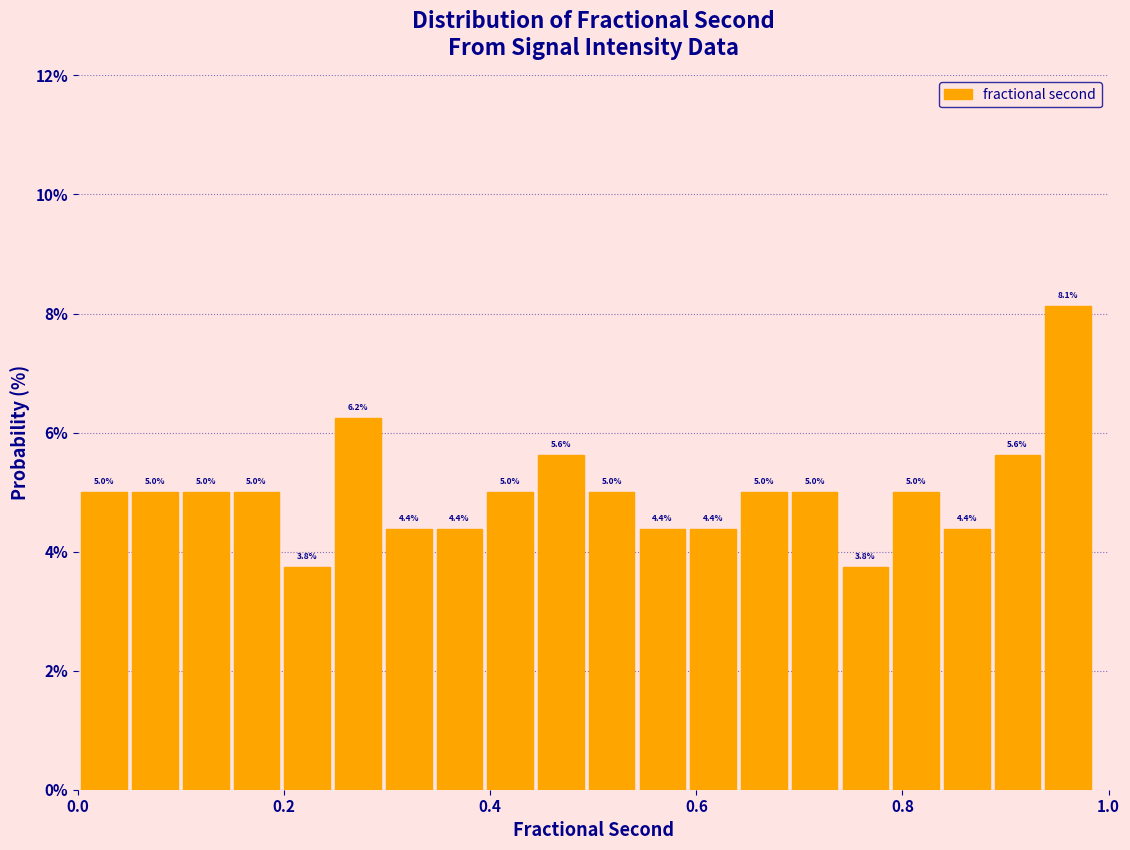

Read against the x-axis, roughly where is the centre of the tallest bar?

0.96